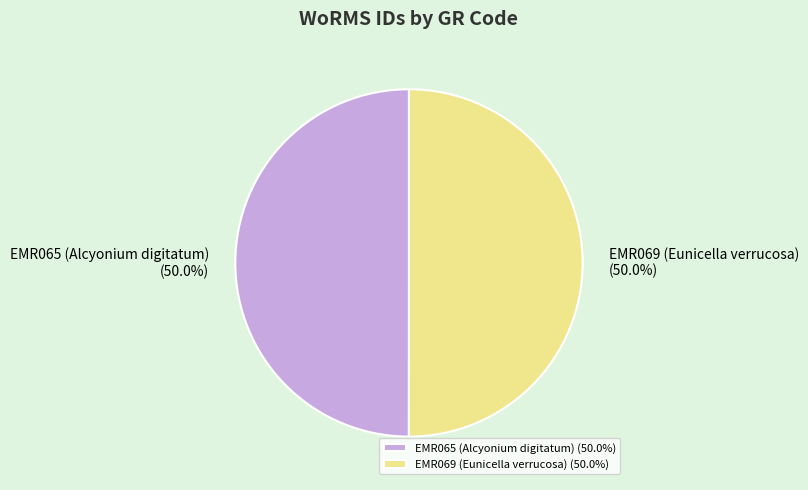

Is it true that EMR065 (Alcyonium digitatum) is 50% of the pie?

True